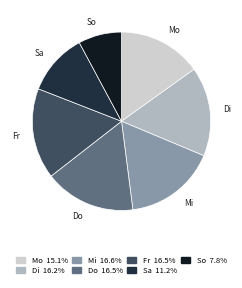

Count the number of slices in the pie.

7